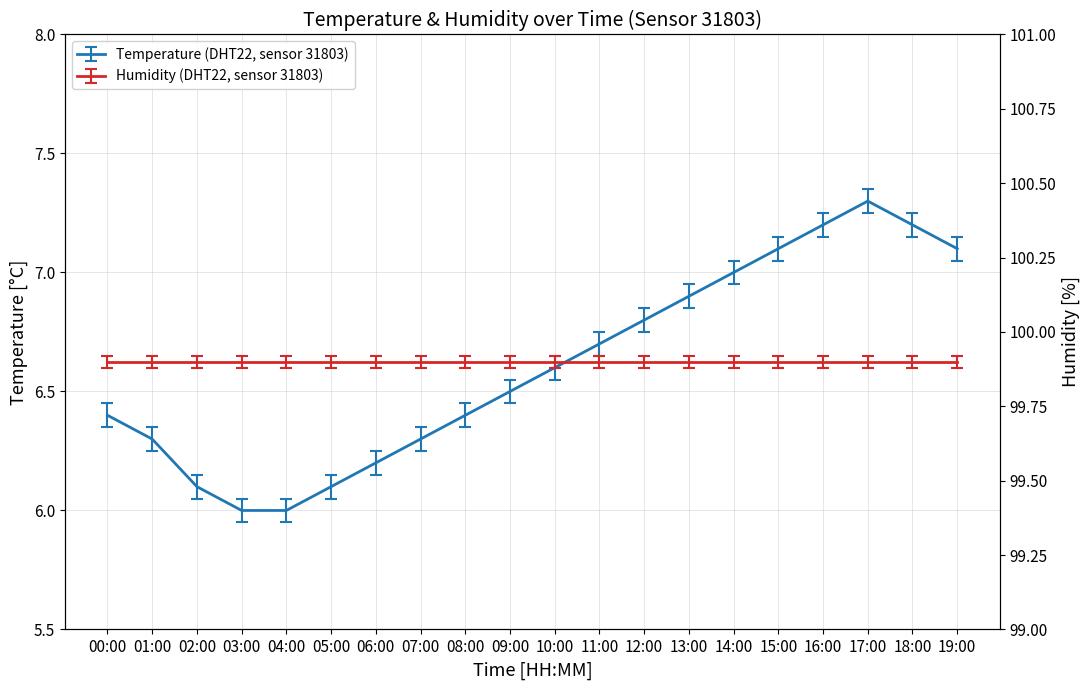

What is the minimum value shown in the chart?

6.0